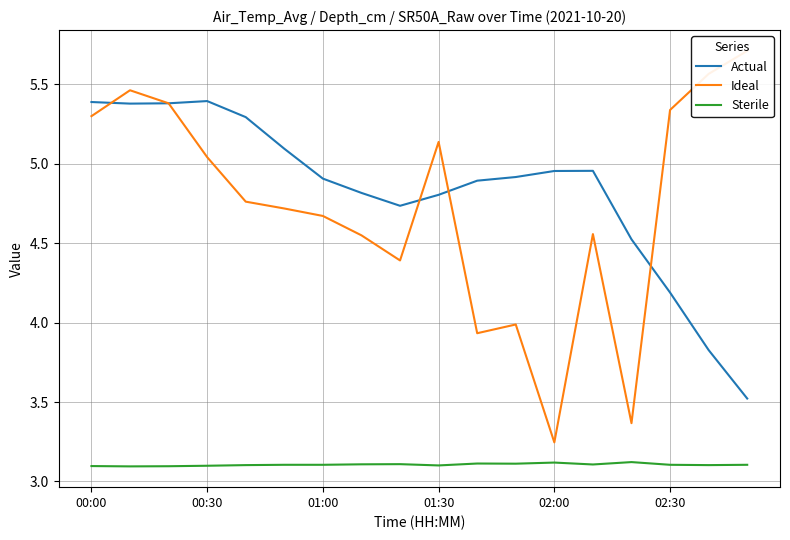

True or false: Actual has a value of 6.6 at 01:30.

False